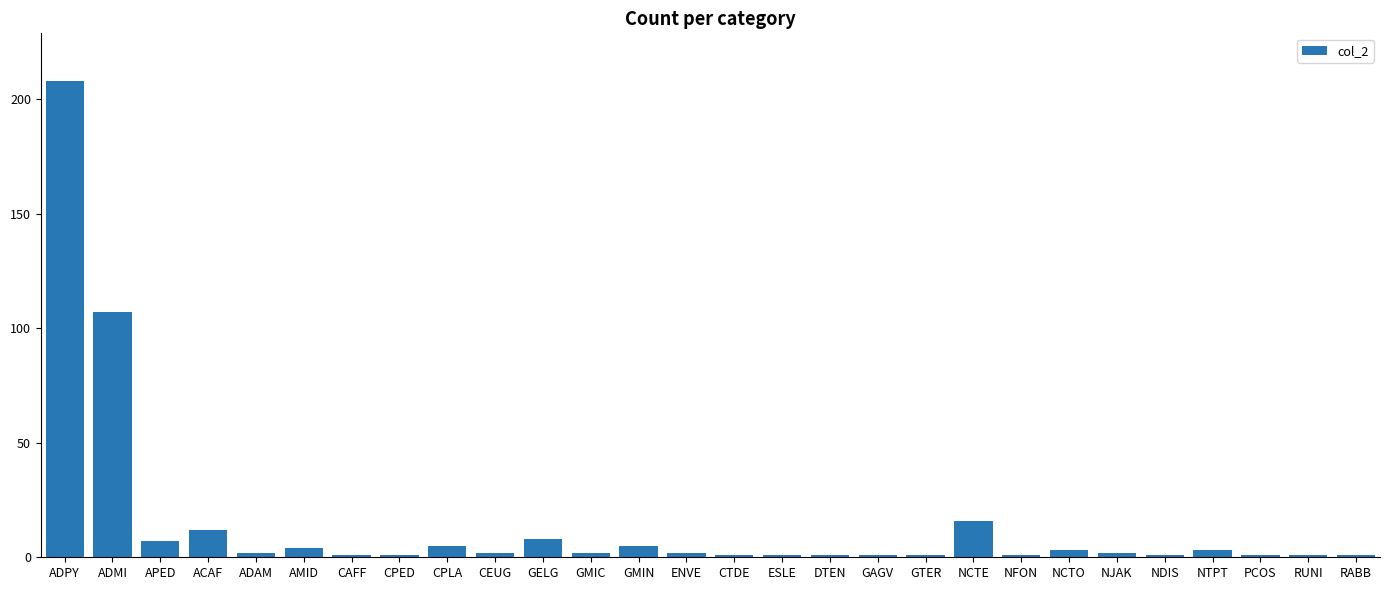

What is the difference between the maximum and minimum values?

207